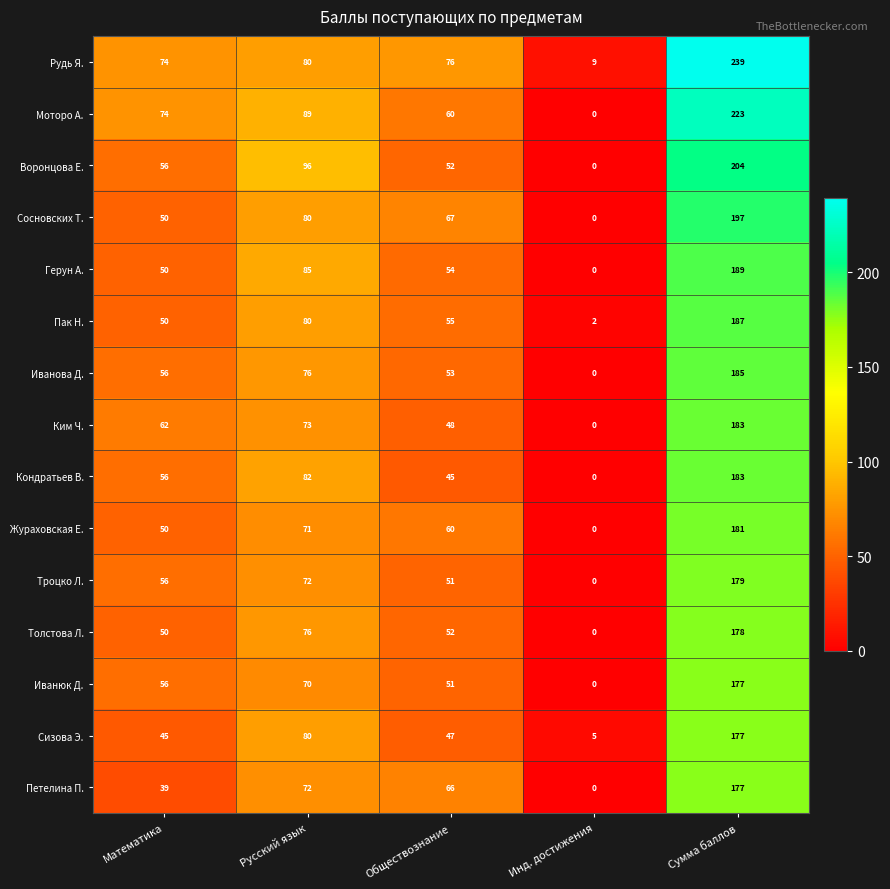

Is the value of Ким Ч. at Русский язык greater than the value of Кондратьев В. at Русский язык?

No